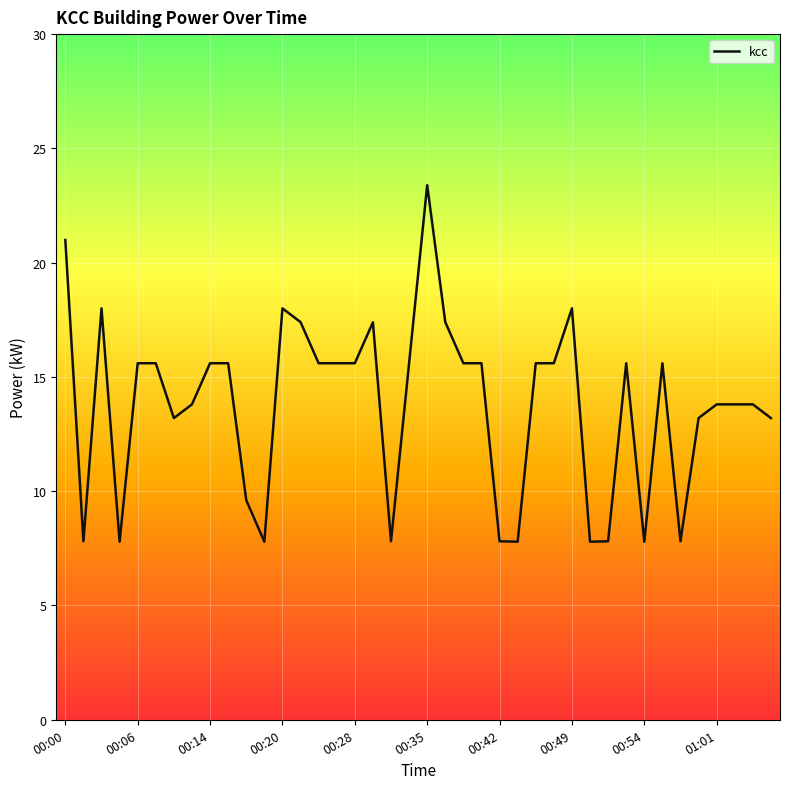

What is the minimum value shown in the chart?

7.8